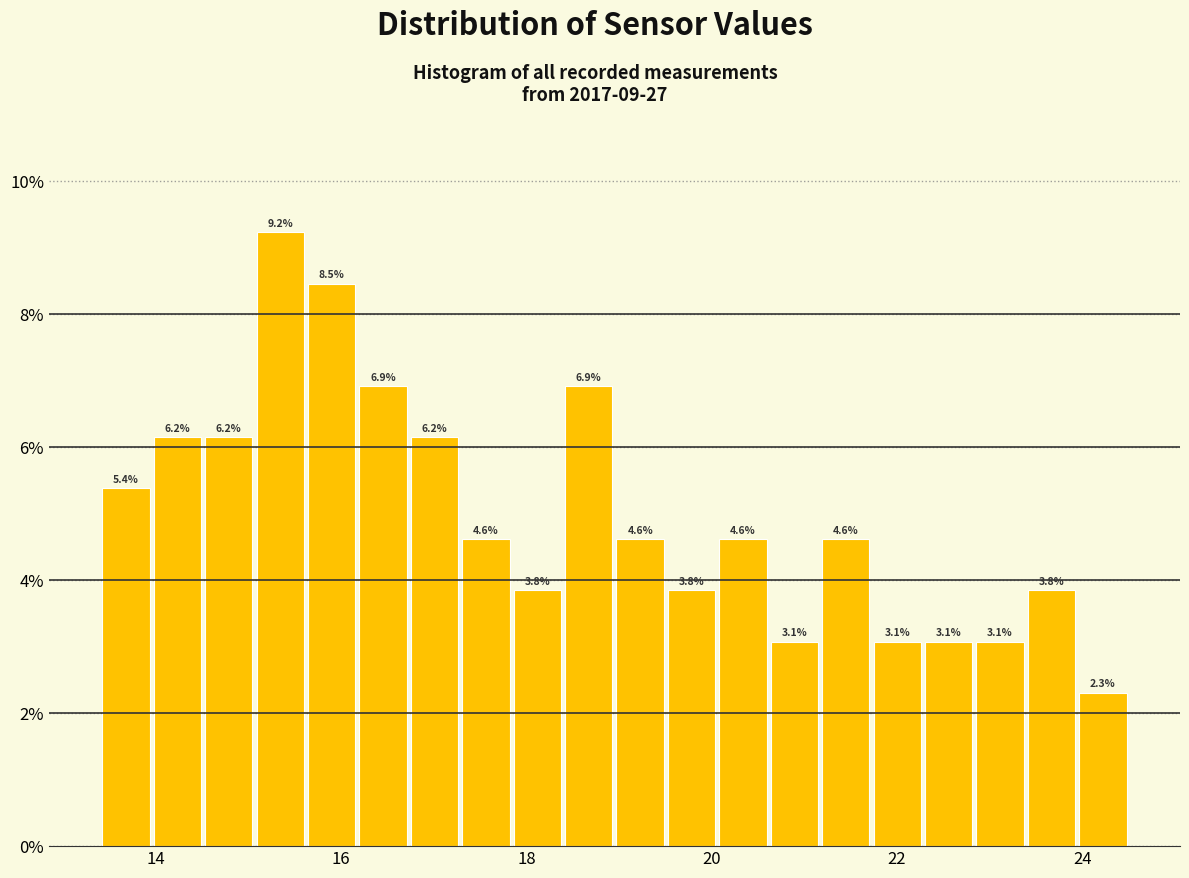

Read against the x-axis, roughly where is the centre of the tallest bar?

15.4